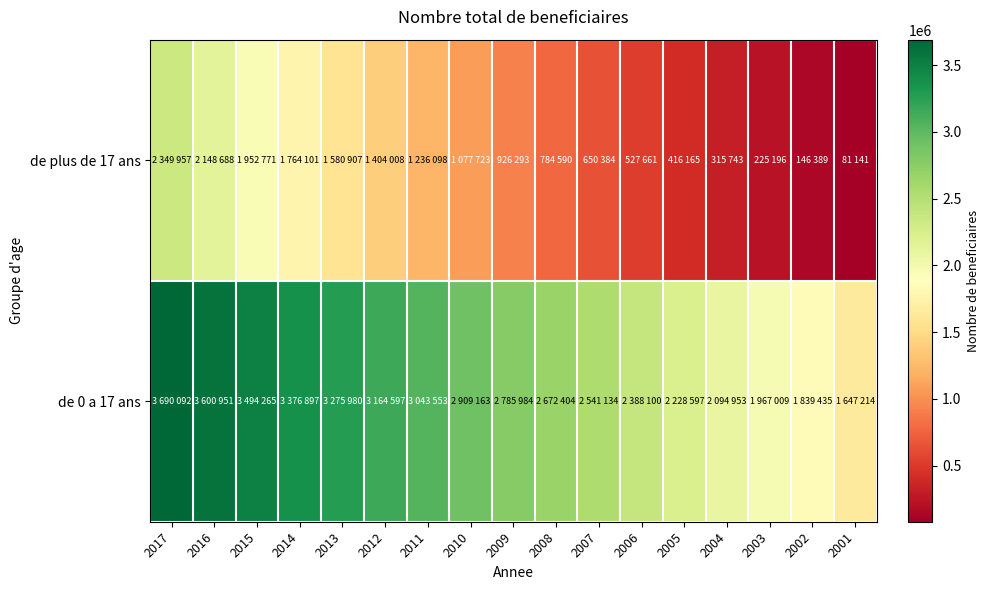

Reading right to left, what are all the values shown in this chart?

de plus de 17 ans: 2001=81141	2002=146389	2003=225196	2004=315743	2005=416165	2006=527661	2007=650384	2008=784590	2009=926293	2010=1077723	2011=1236098	2012=1404008	2013=1580907	2014=1764101	2015=1952771	2016=2148688	2017=2349957
de 0 a 17 ans: 2001=1647214	2002=1839435	2003=1967009	2004=2094953	2005=2228597	2006=2388100	2007=2541134	2008=2672404	2009=2785984	2010=2909163	2011=3043553	2012=3164597	2013=3275980	2014=3376897	2015=3494265	2016=3600951	2017=3690092